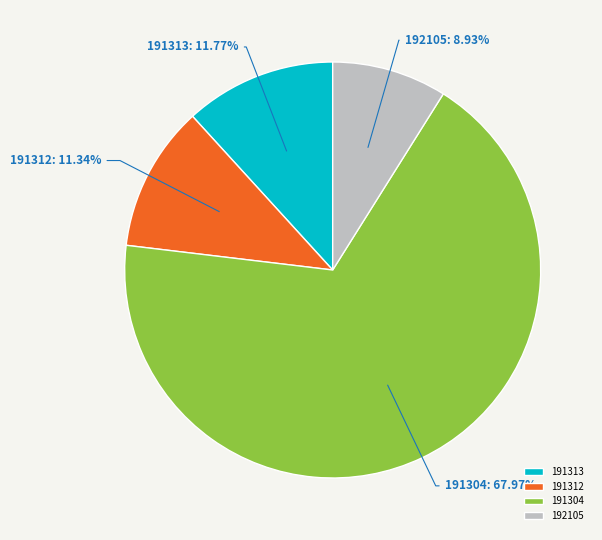

To the nearest percent, what is the combined percentage of 191313 and 191304?

80%